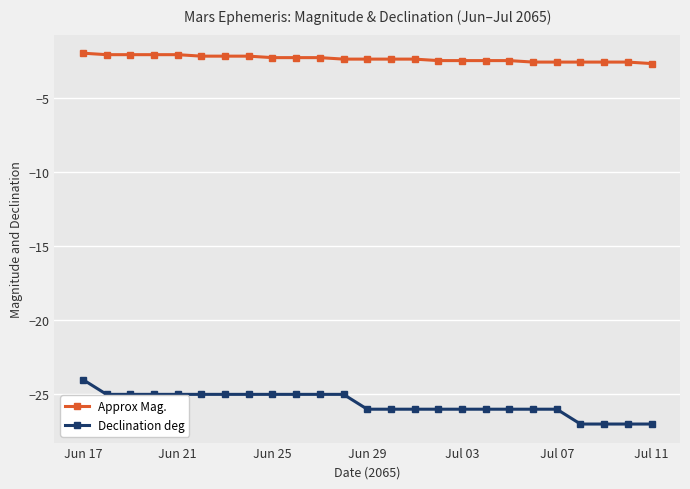

Which series has the largest total across all categories?

Approx Mag.